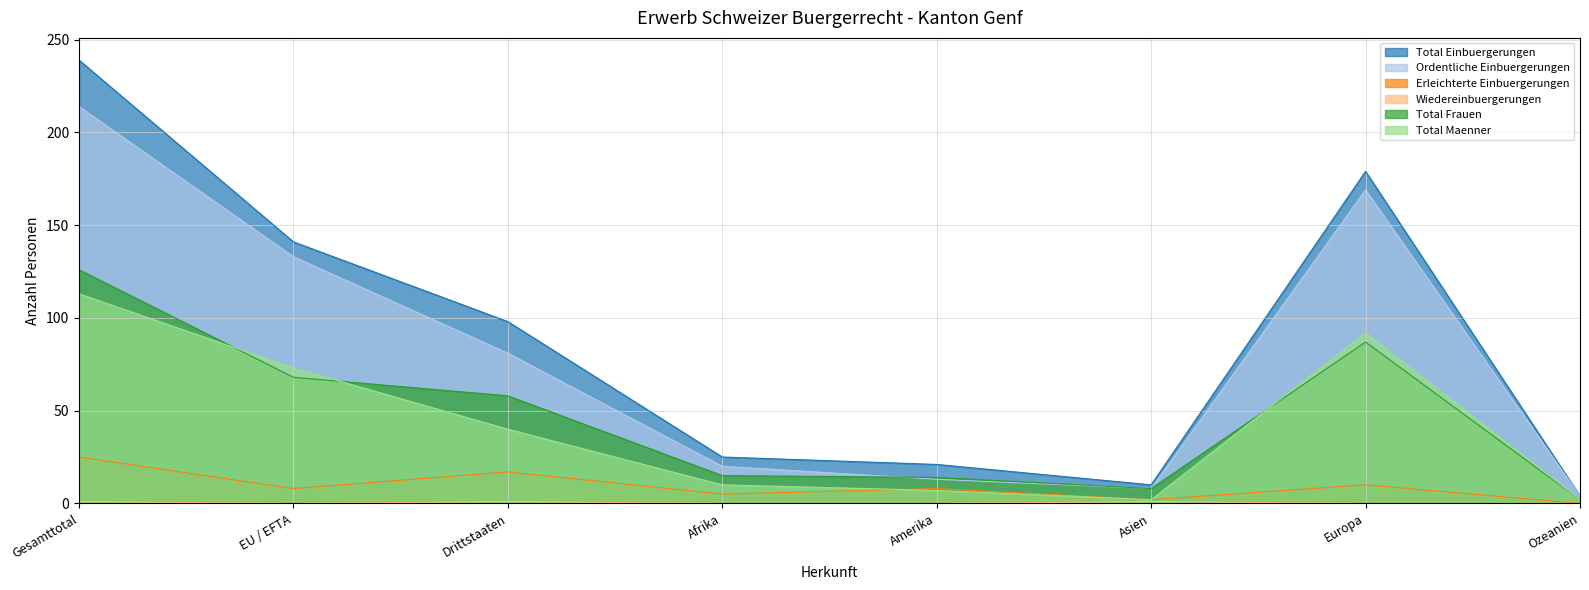

Is it true that Total Maenner equals 111 at EU / EFTA?

False